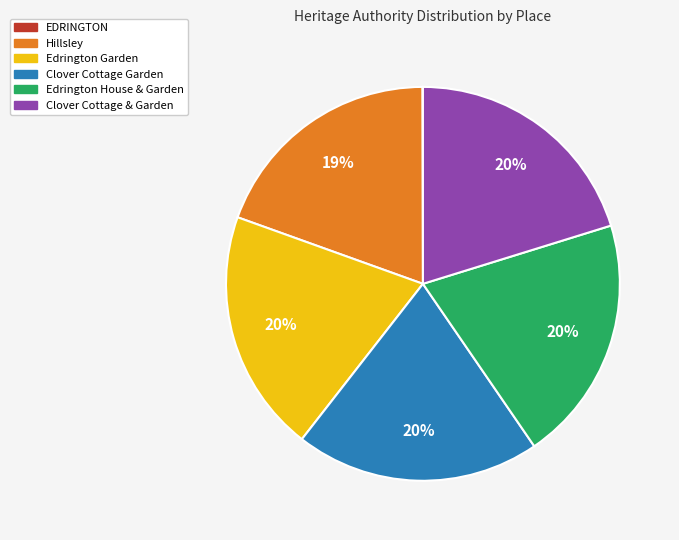

To the nearest percent, what percentage of the pie is Hillsley?

19%